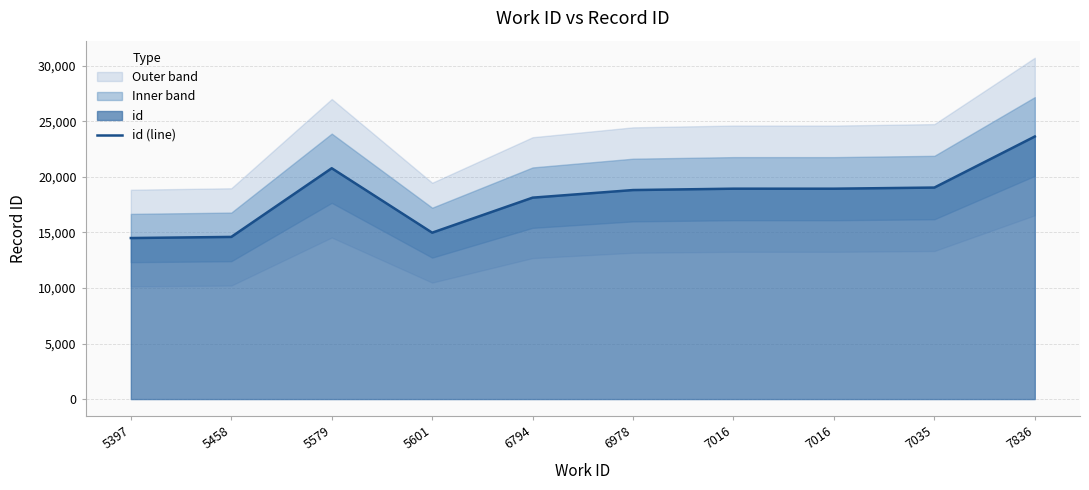

How many data points does each series have?

10